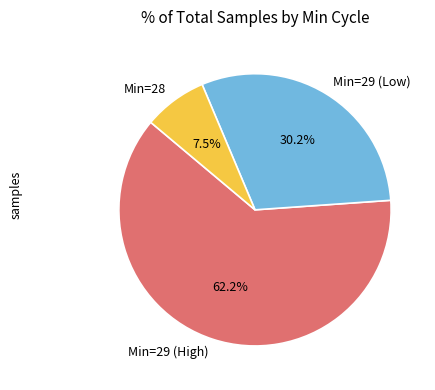

Do Min=29 (High) and Min=29 (Low) together represent more than half of the pie?

Yes